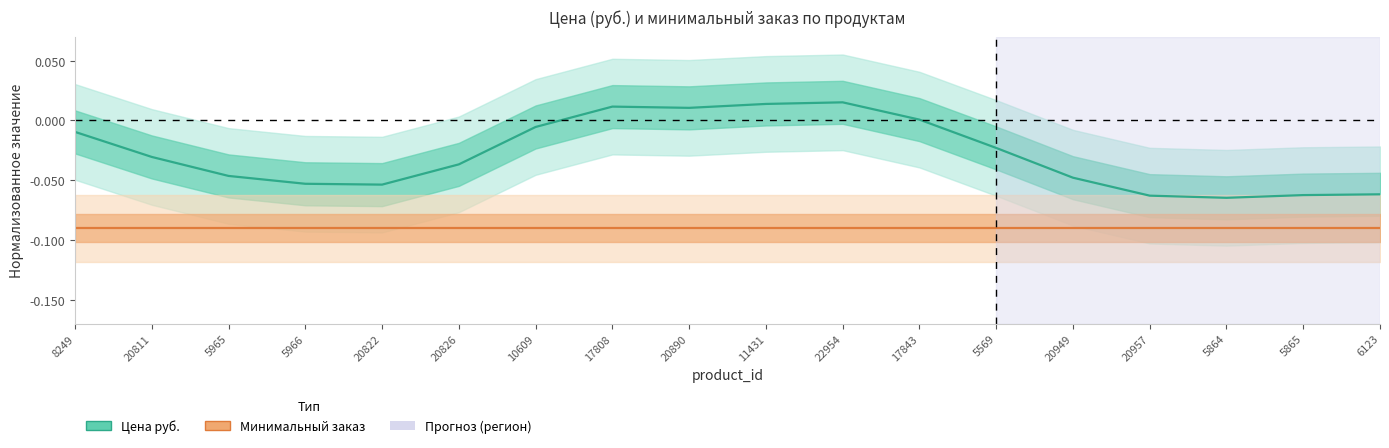

Reading right to left, transcribe all the data shown in this chart.

Цена руб.: -0.1	-0.1	-0.1	-0.1	-0.0	-0.0	0.0	0.0	0.0	0.0	0.0	-0.0	-0.0	-0.1	-0.1	-0.0	-0.0	-0.0
Минимальный заказ: -0.1	-0.1	-0.1	-0.1	-0.1	-0.1	-0.1	-0.1	-0.1	-0.1	-0.1	-0.1	-0.1	-0.1	-0.1	-0.1	-0.1	-0.1